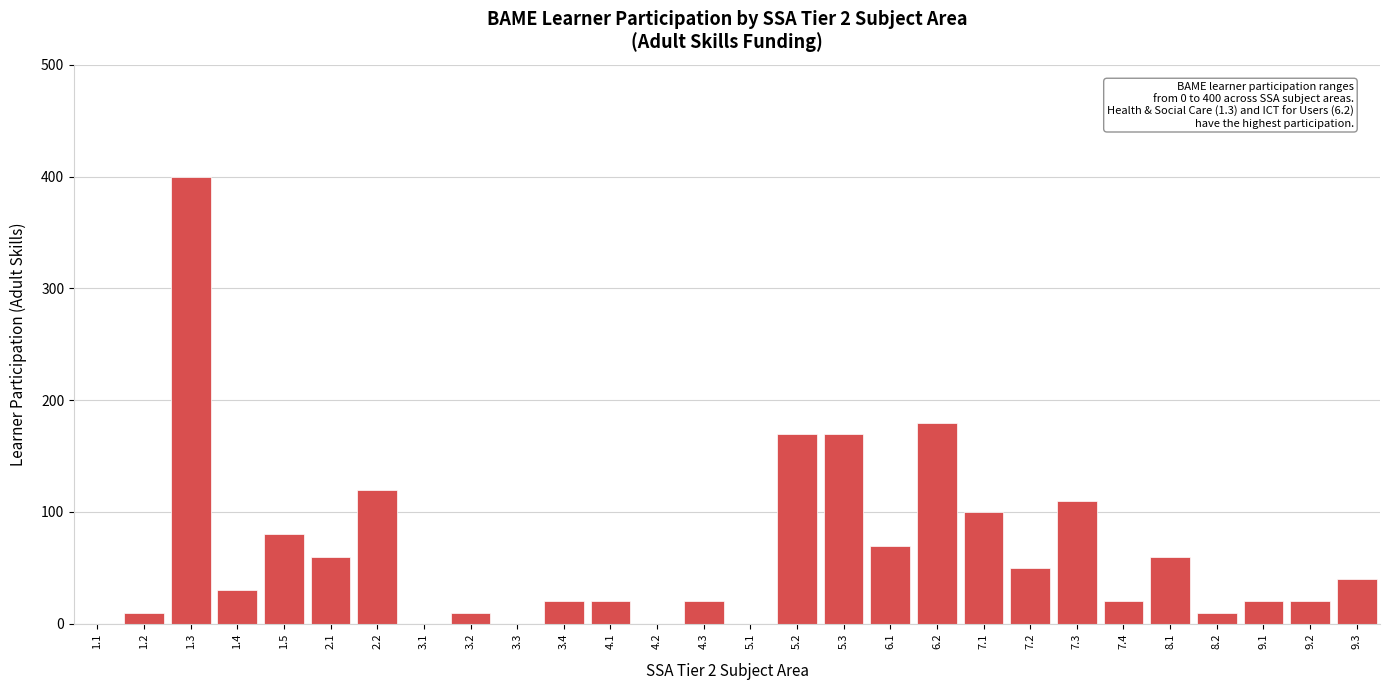

Reading left to right, transcribe all the data shown in this chart.

1.1=0	1.2=10	1.3=400	1.4=30	1.5=80	2.1=60	2.2=120	3.1=0	3.2=10	3.3=0	3.4=20	4.1=20	4.2=0	4.3=20	5.1=0	5.2=170	5.3=170	6.1=70	6.2=180	7.1=100	7.2=50	7.3=110	7.4=20	8.1=60	8.2=10	9.1=20	9.2=20	9.3=40